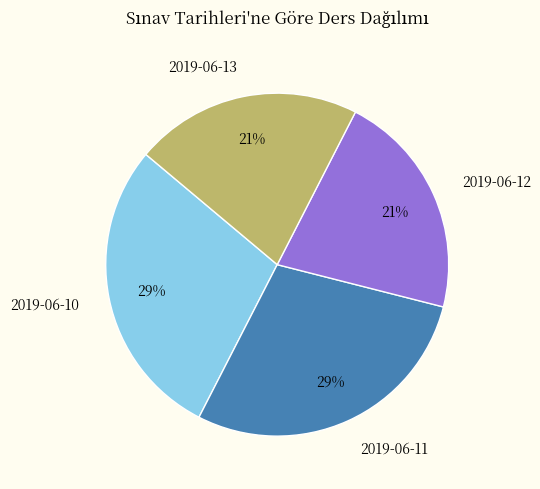

Is it true that 2019-06-12 is 9% of the pie?

False